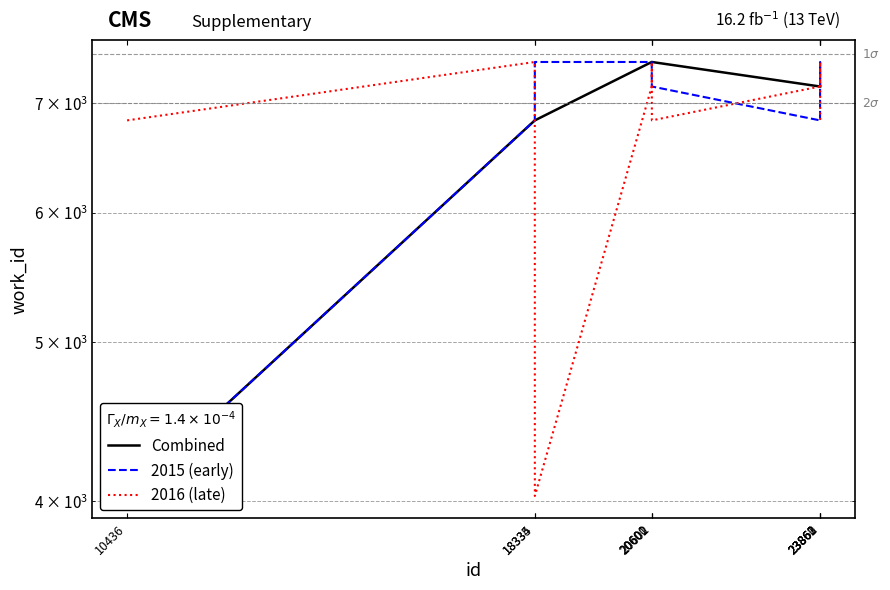

At which label does Combined first exceed 7163?

20600